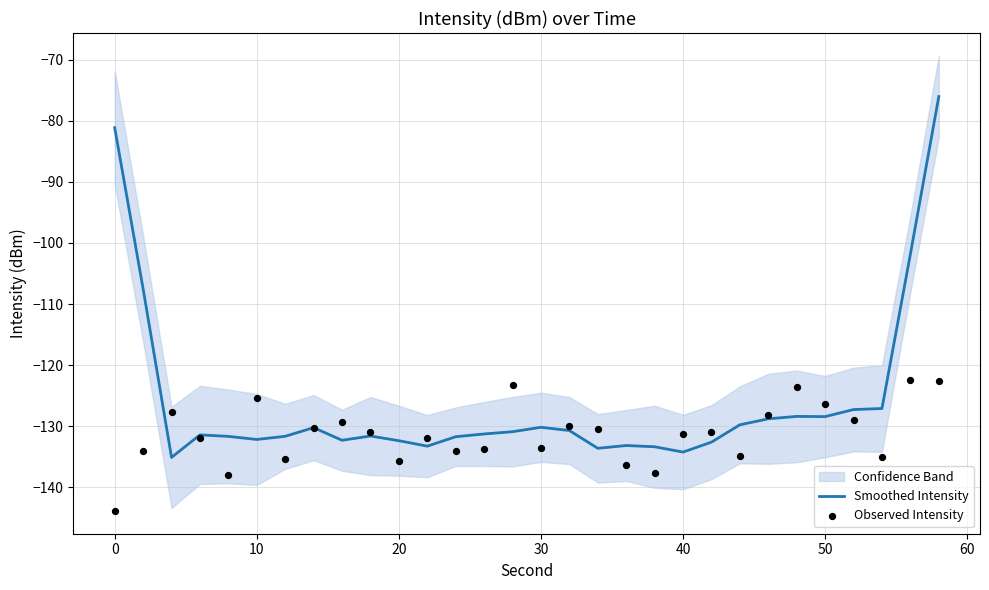

Is it true that Smoothed Intensity equals -30.1 at 20?

False